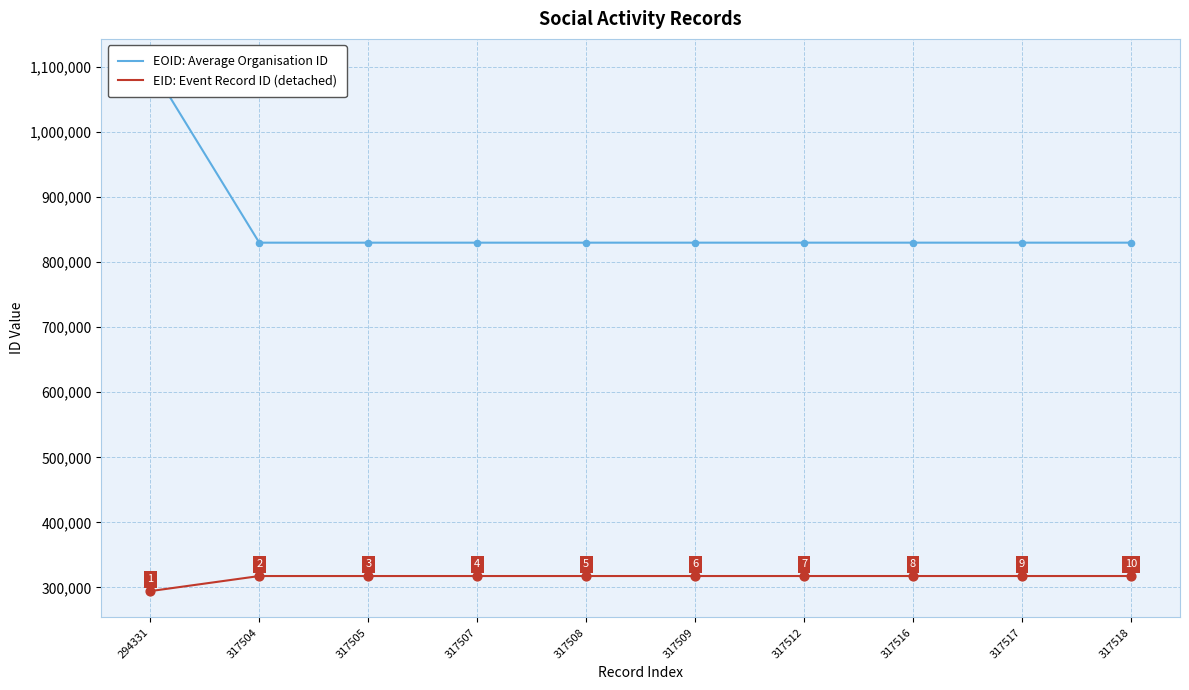

Which series has the largest Y range (max minus min)?

EOID: Average Organisation ID